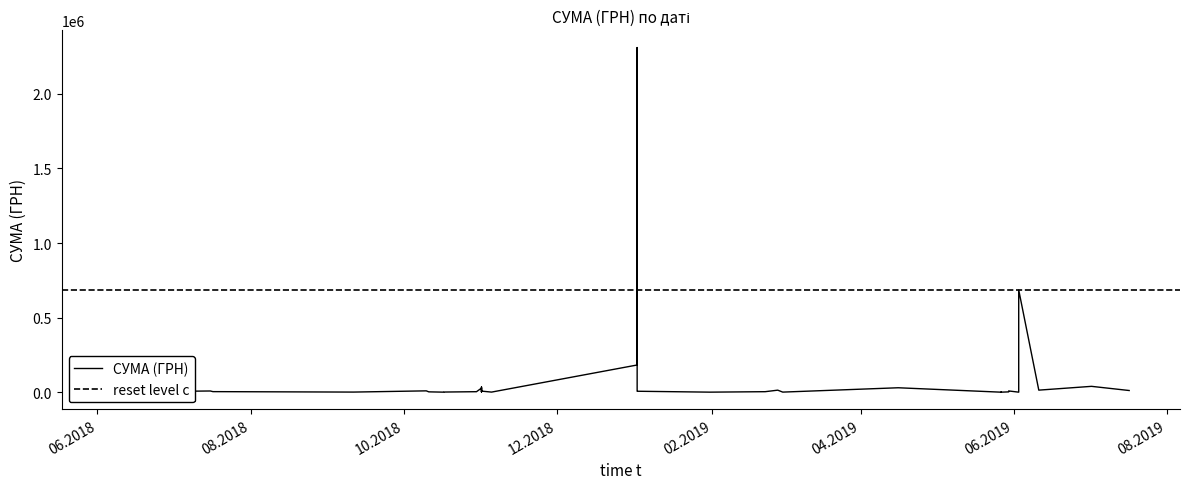

Rank the categories by value from lowest to highest.

27.05.2019, 03.06.2019, 27.05.2019, 17.10.2018, 31.01.2019, 01.03.2019, 05.11.2018, 17.10.2018, 11.09.2018, 27.05.2019, 17.10.2018, 01.11.2018, 30.05.2019, 11.10.2018, 01.11.2018, 01.11.2018, 11.06.2018, 15.06.2018, 30.10.2018, 22.02.2019, 17.07.2018, 01.11.2018, 02.01.2019, 01.11.2018, 16.07.2018, 30.05.2019, 10.10.2018, 02.01.2019, 01.11.2018, 17.07.2019, 27.02.2019, 11.06.2019, 07.06.2018, 01.11.2018, 16.04.2019, 01.11.2018, 02.07.2019, 02.01.2019, 03.06.2019, 02.01.2019